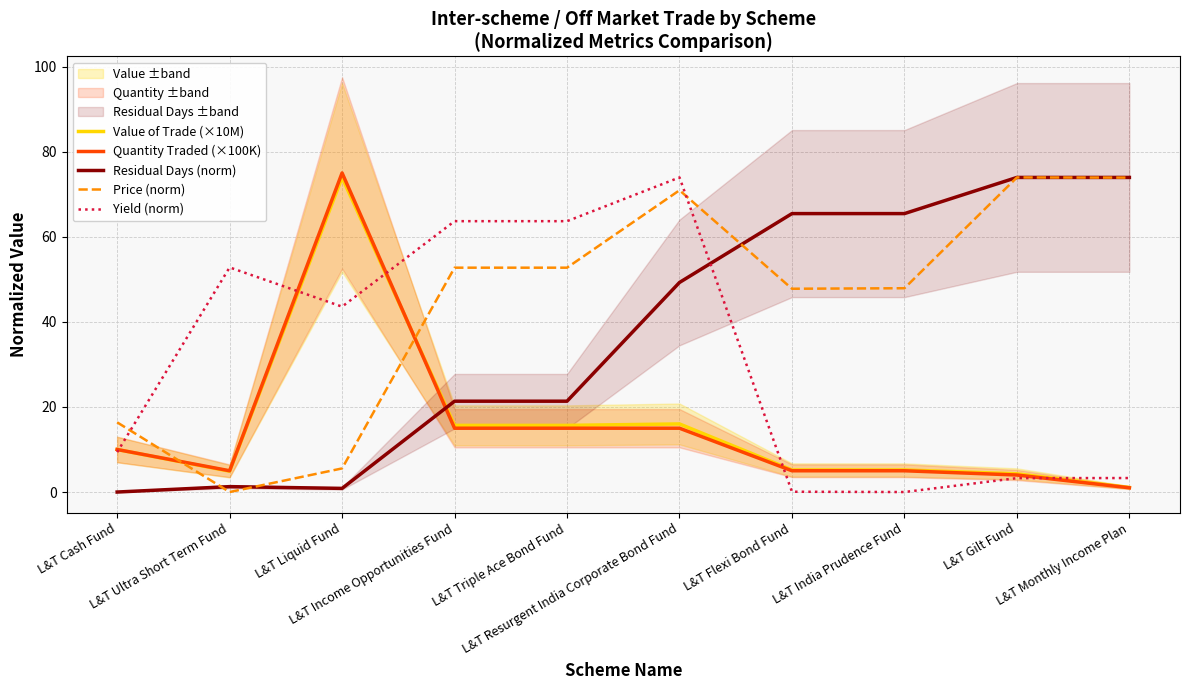

How many values in Price (norm) are above zero?

9